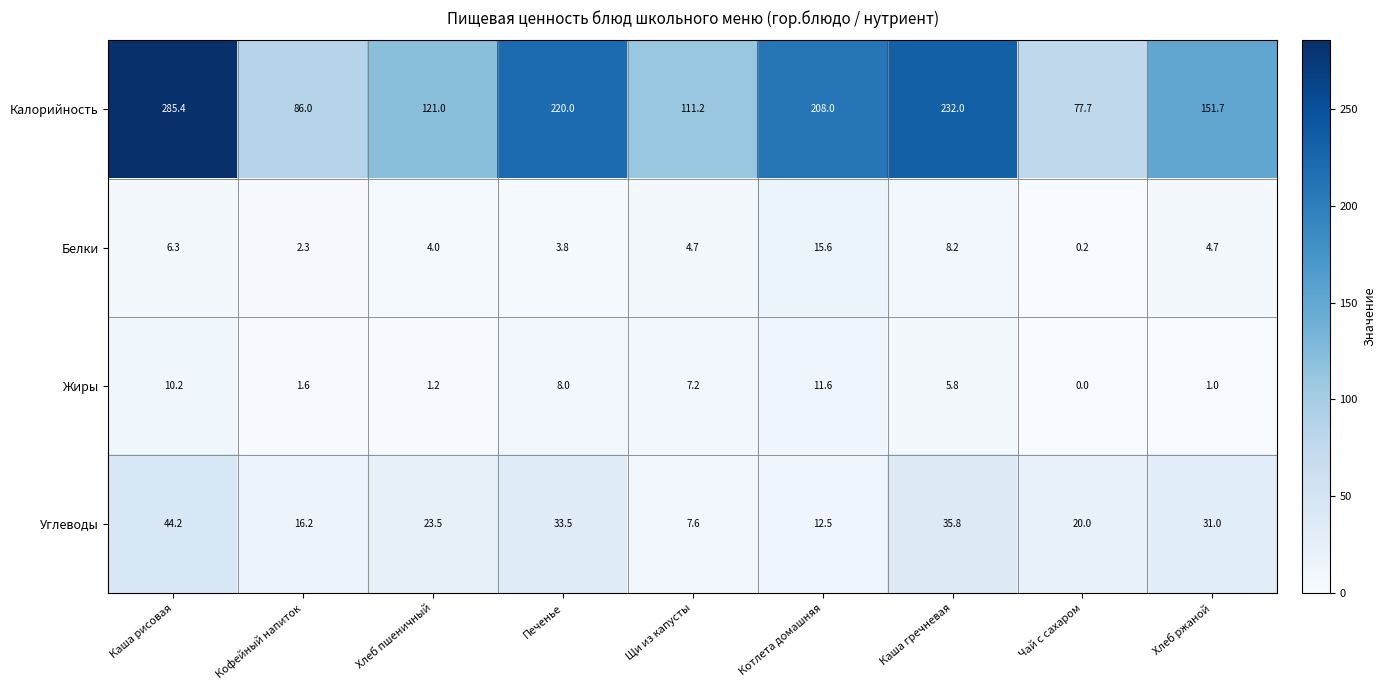

What is the average value of the Углеводы series?

24.9